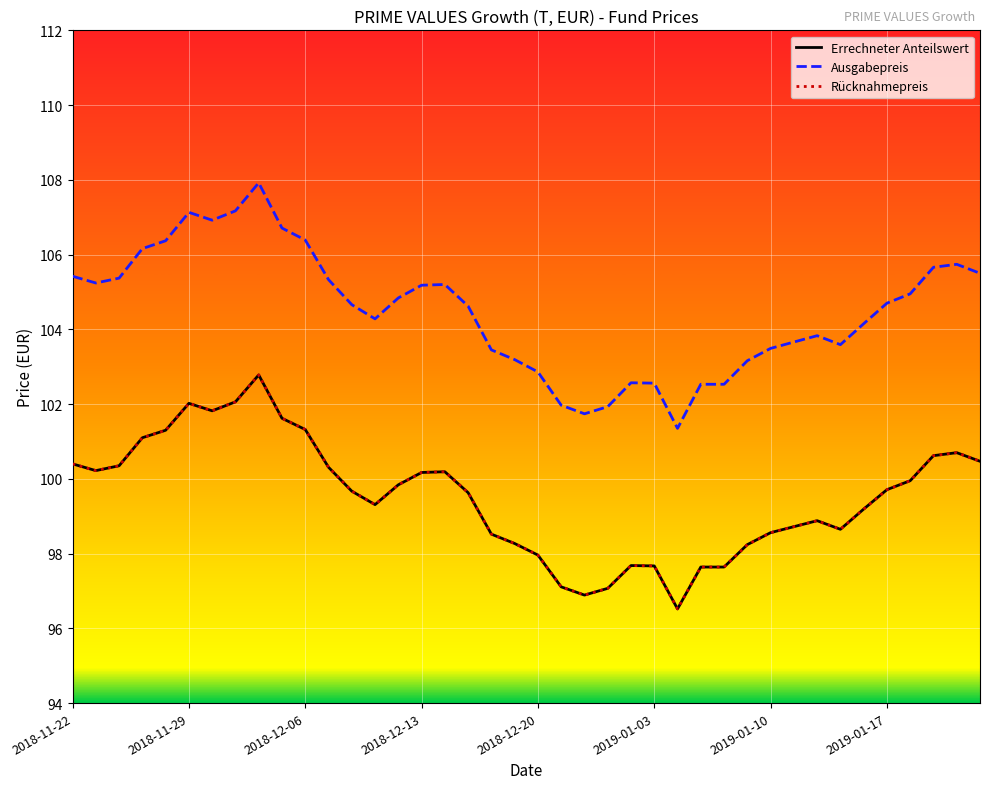

Does the chart have visible grid lines?

Yes